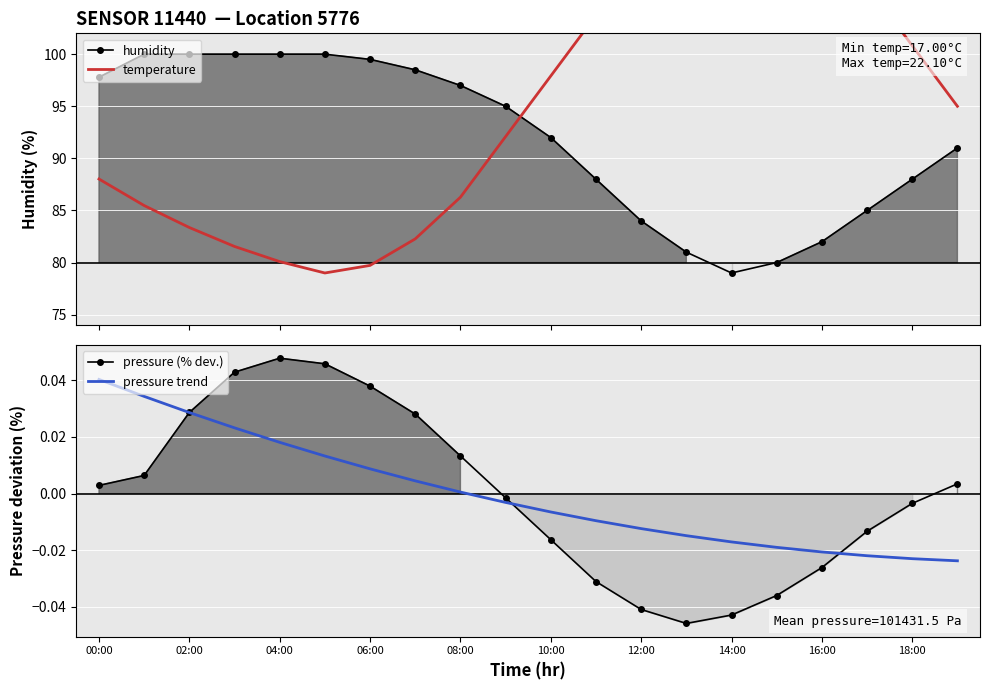

True or false: pressure trend and temperature cross at least once.

False